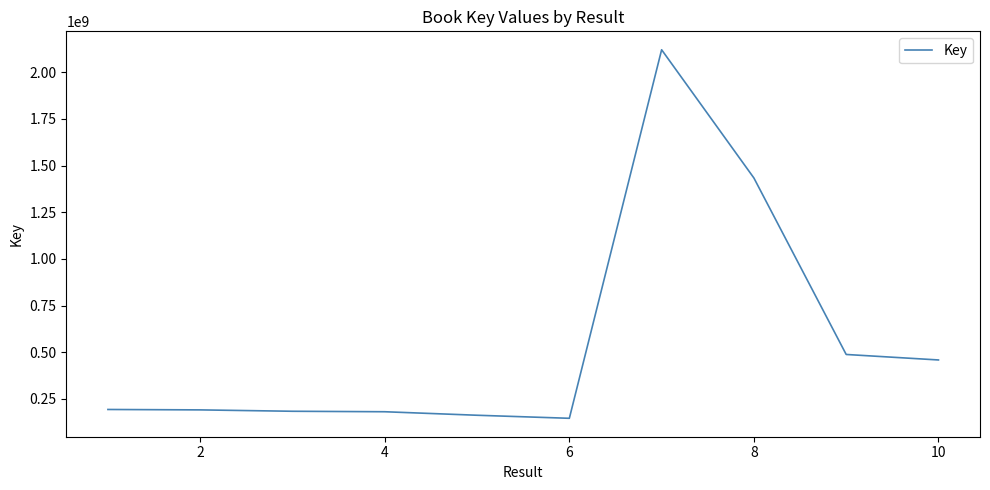

What is the minimum value shown in the chart?

146319618